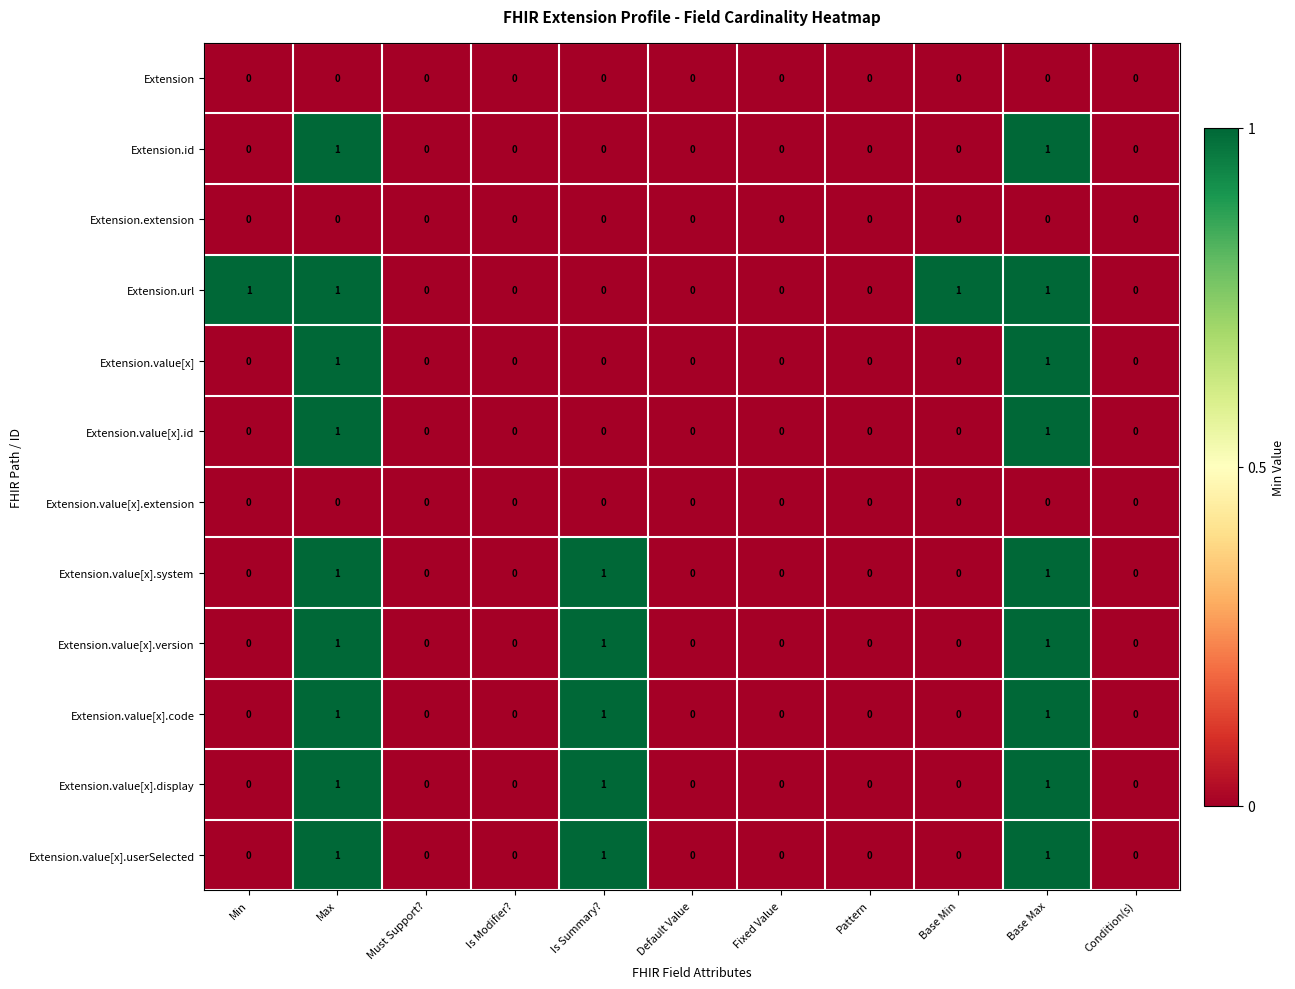

How many Extension.value[x].userSelected values are between 0 and 1?

11